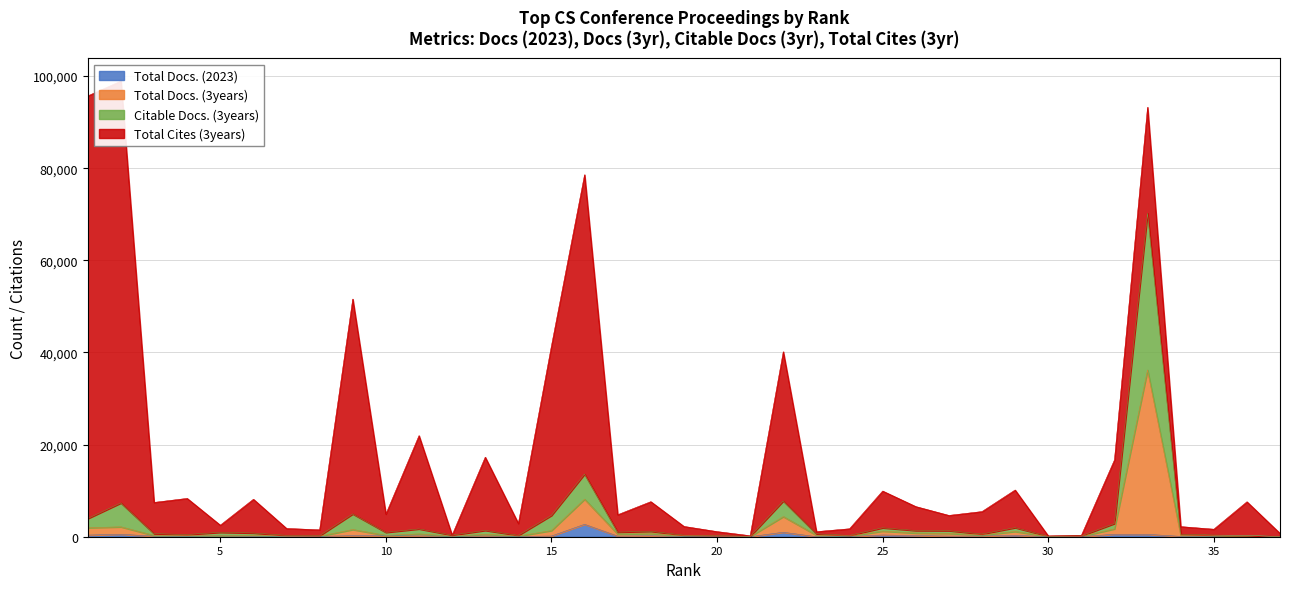

At how many categories does at least one series exceed 47868?

1